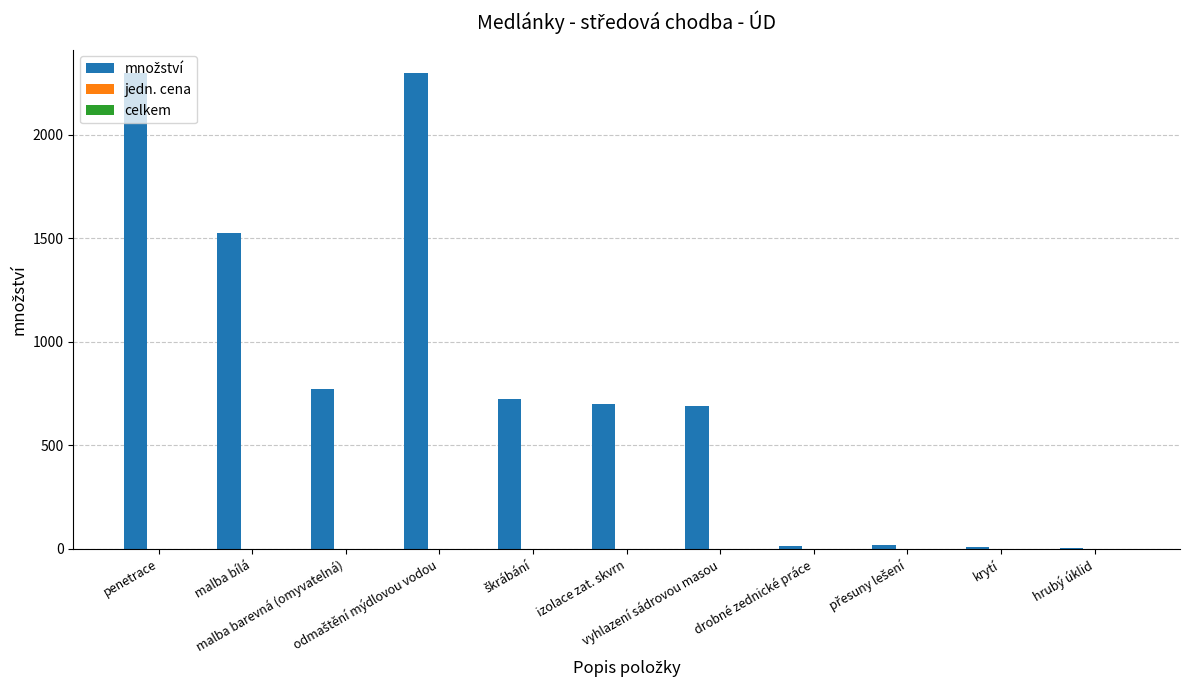

What is the greatest value displayed?

2296